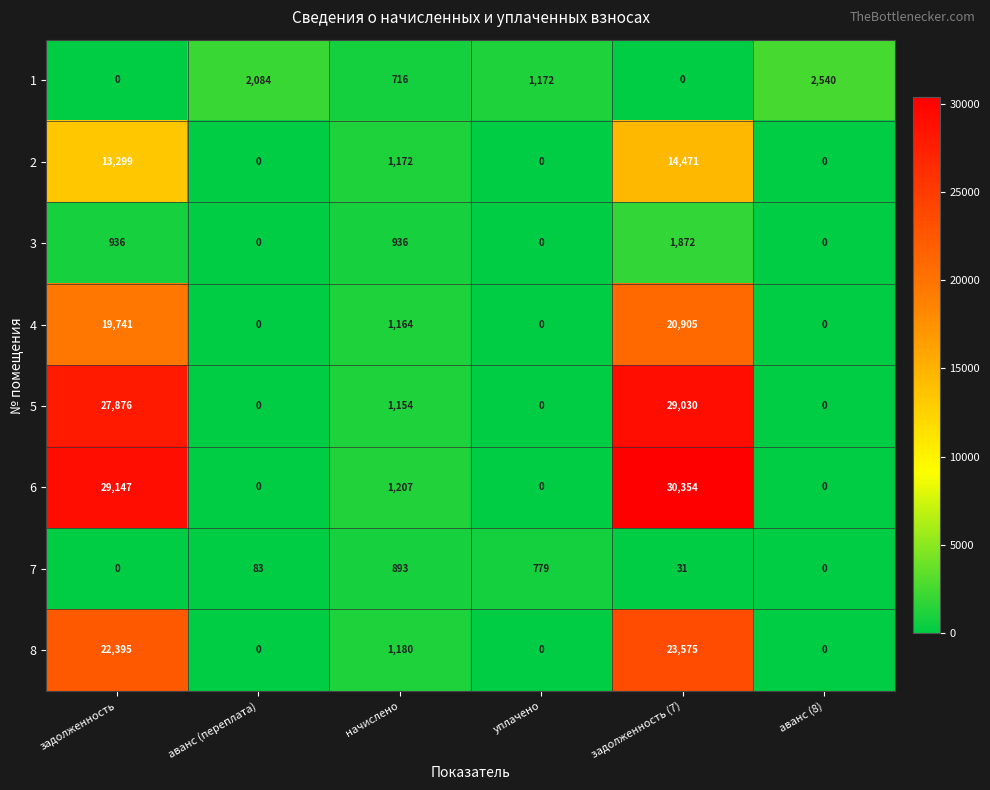

Count the number of data series in this chart.

8